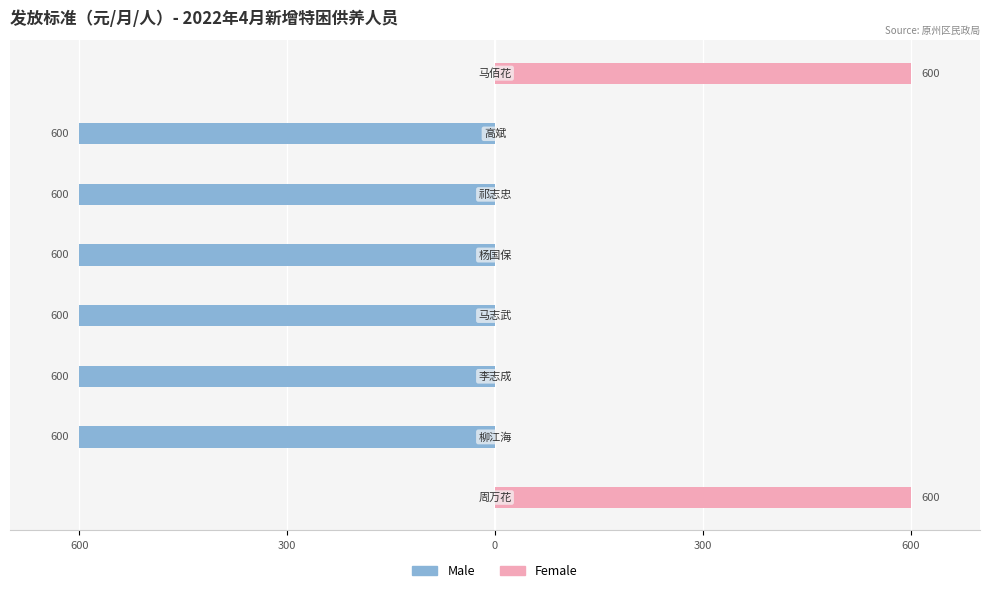

What is the greatest value displayed?

600